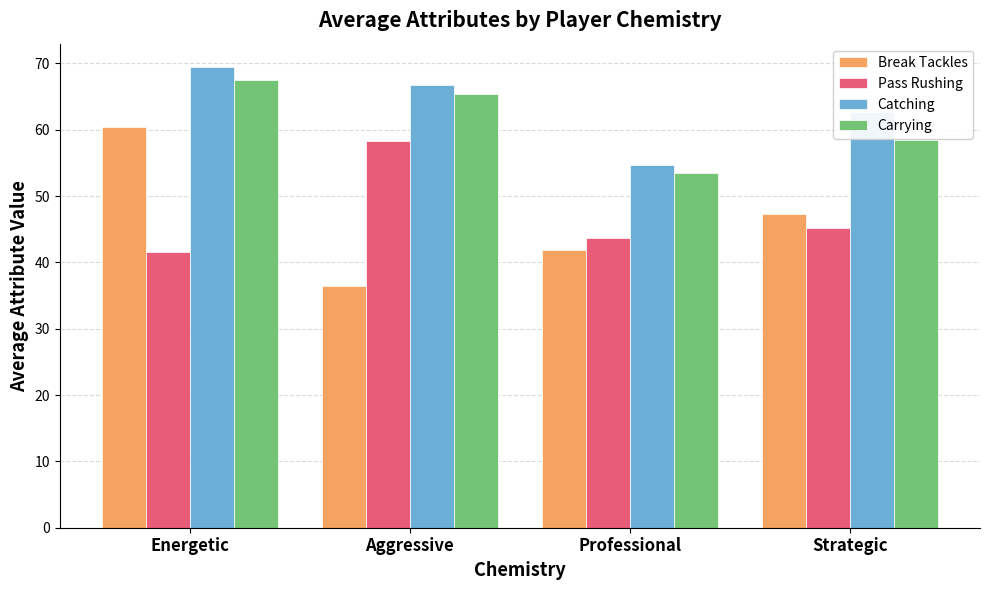

Rank the series at Energetic from lowest to highest value.

Pass Rushing, Break Tackles, Carrying, Catching